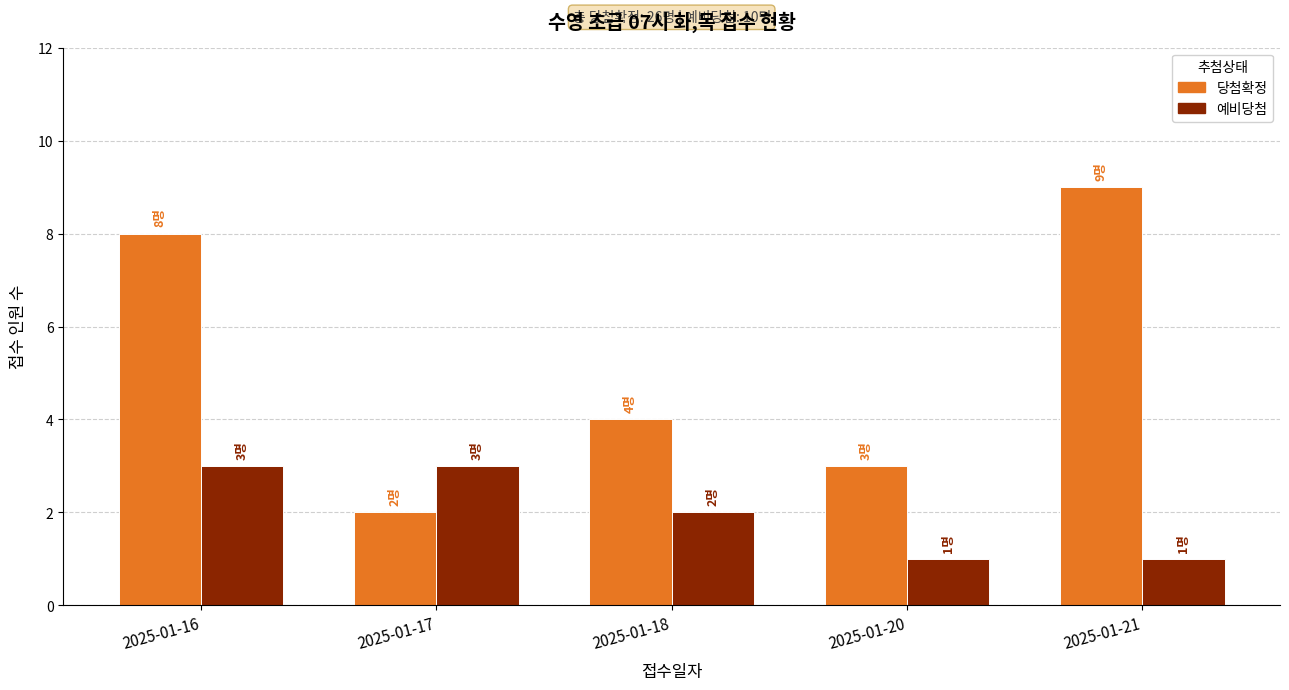

What is the difference between the maximum and minimum values in the 예비당첨 series?

2